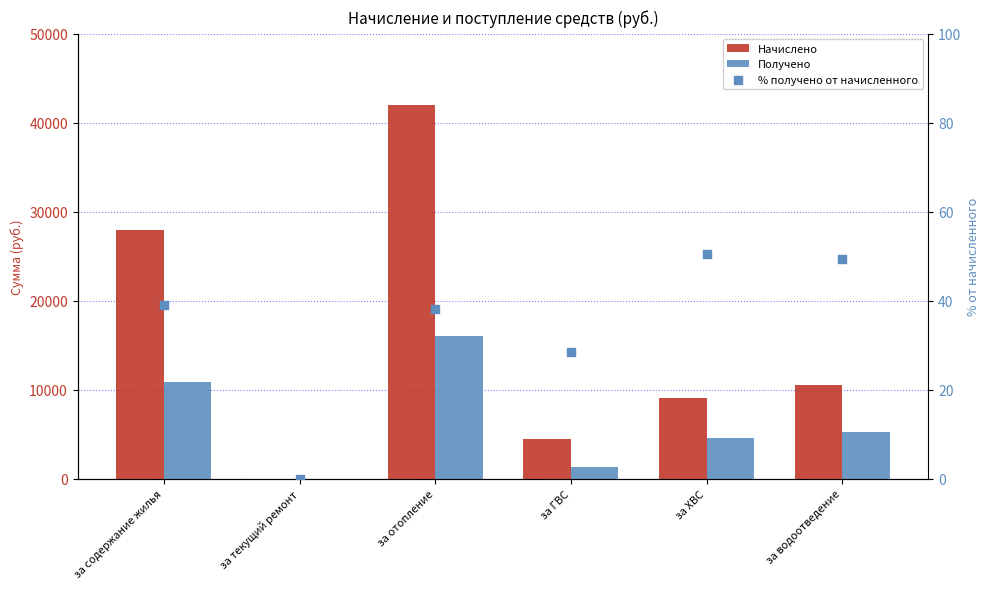

What are all the series names shown in the legend?

Начислено, Получено, % получено от начисленного